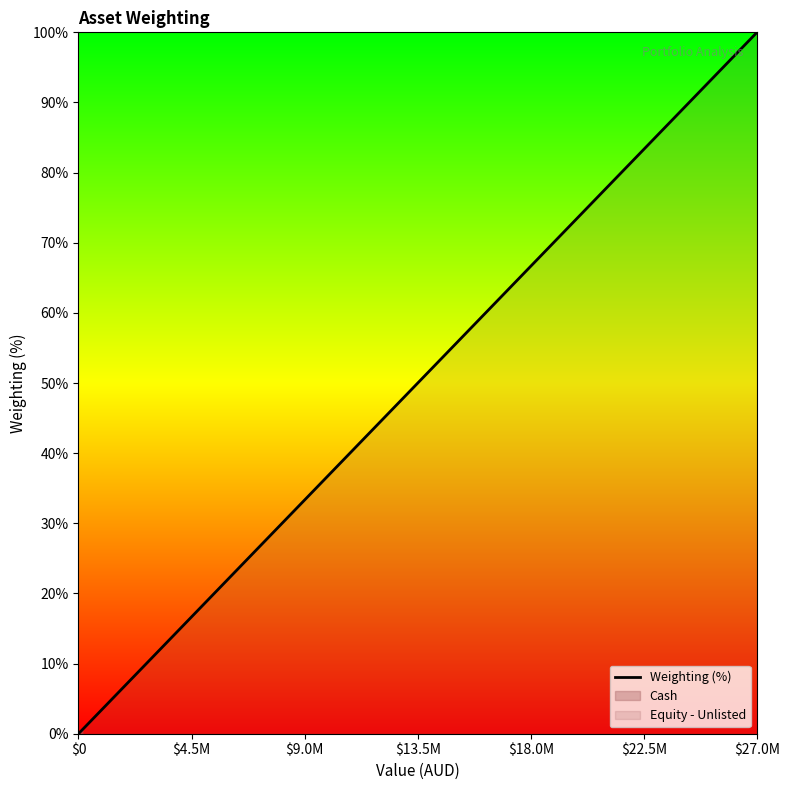

What is the change in value from Cash to Equity - Unlisted?

+98.9